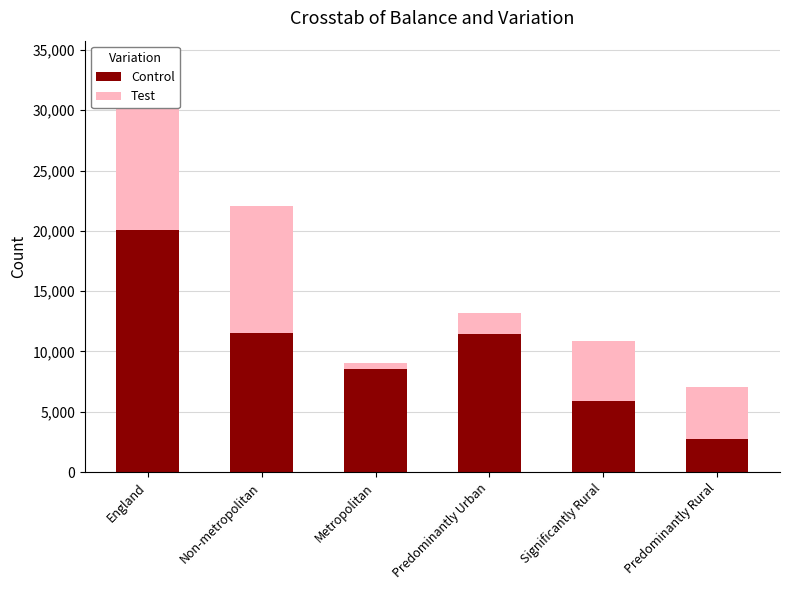

What is the smallest value displayed?

531